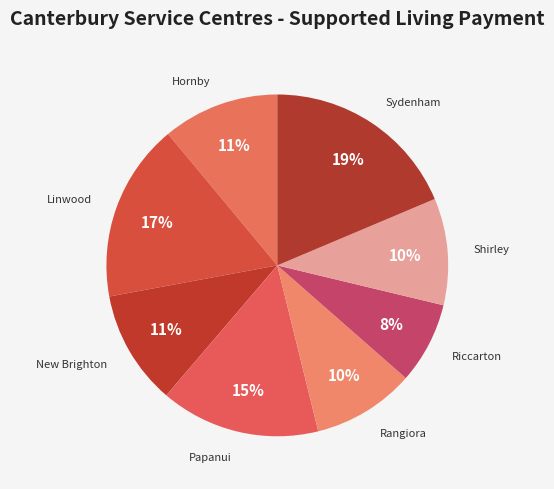

Is Riccarton the majority of the pie?

No